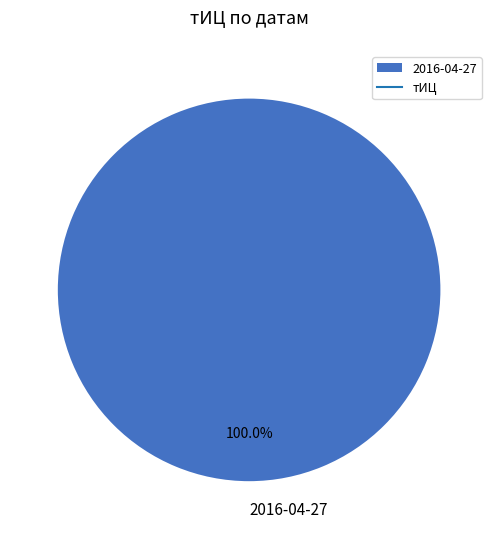

Is 2016-04-27 the majority of the pie?

Yes